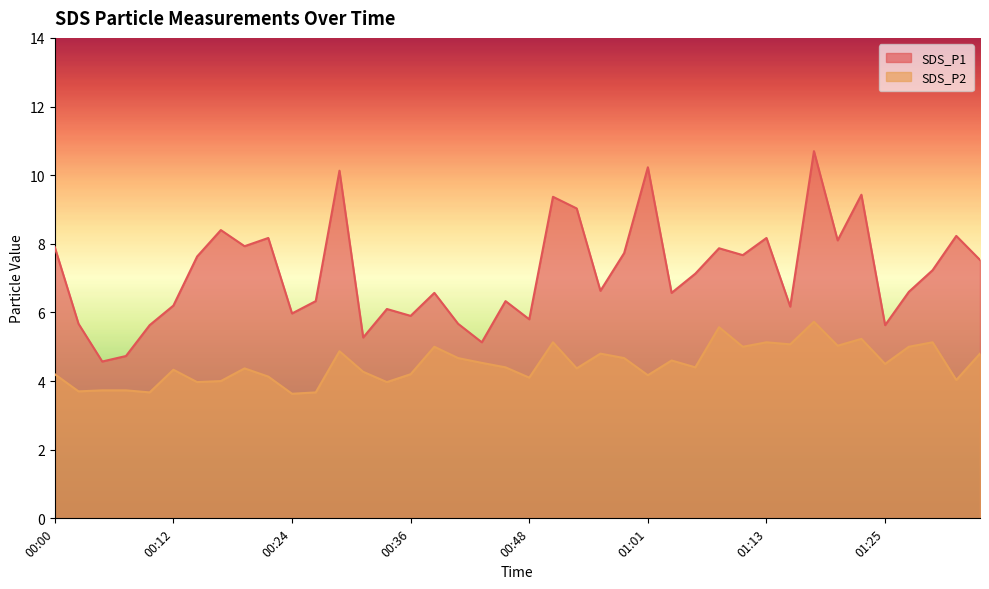

Is it true that SDS_P2 equals 5.1 at 01:30?

True